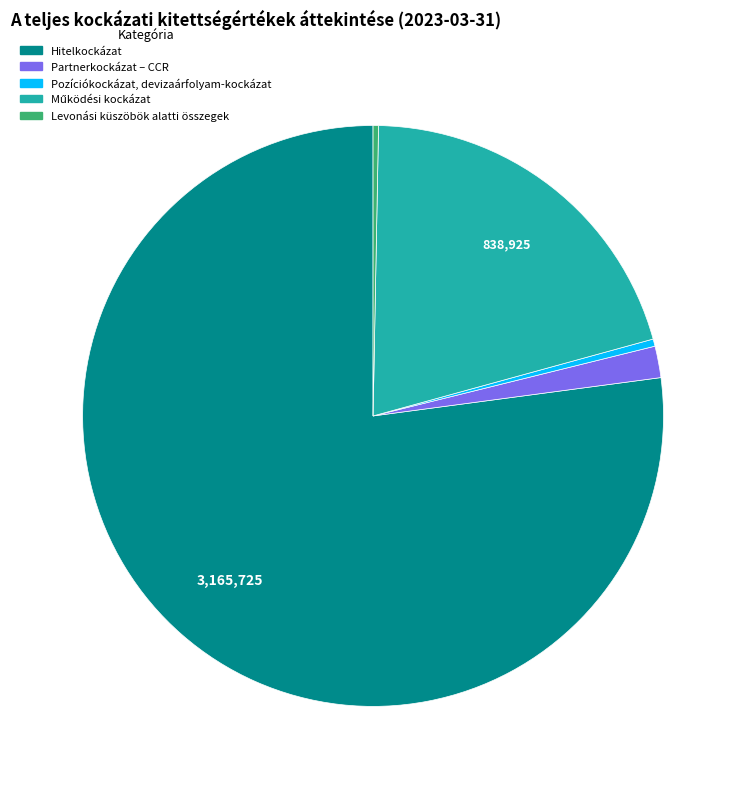

Is it true that Partnerkockázat – CCR is 2% of the pie?

True